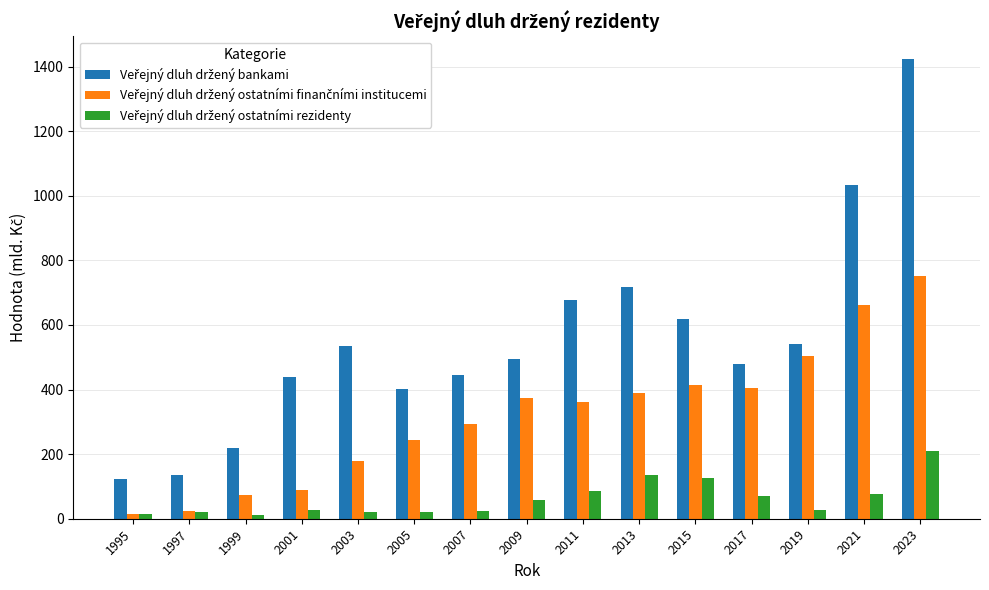

What is the maximum value shown in the chart?

1422.9